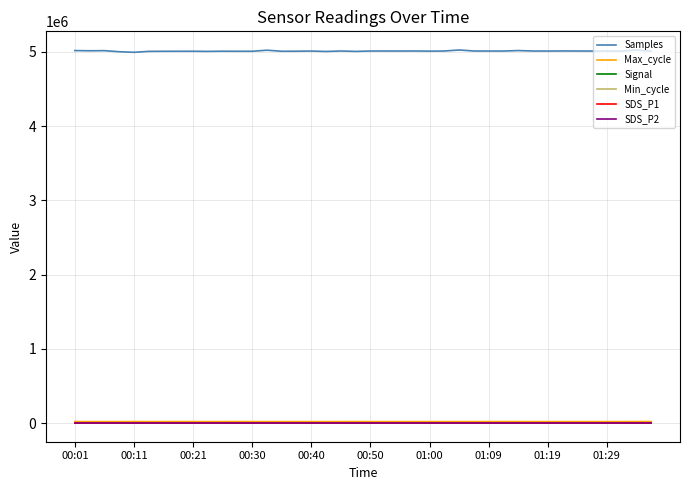

True or false: Samples and SDS_P1 cross at least once.

False